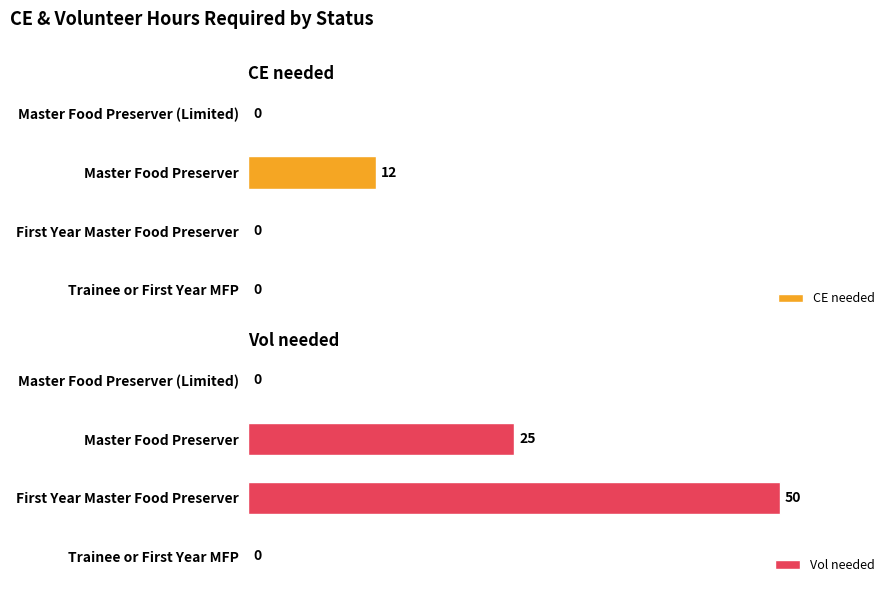

What are all the series names shown in the legend?

CE needed, Vol needed